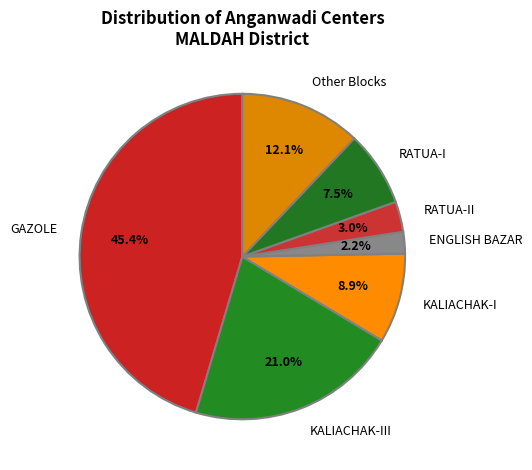

Rank the categories by value from highest to lowest.

GAZOLE, KALIACHAK-III, Other Blocks, KALIACHAK-I, RATUA-I, RATUA-II, ENGLISH BAZAR